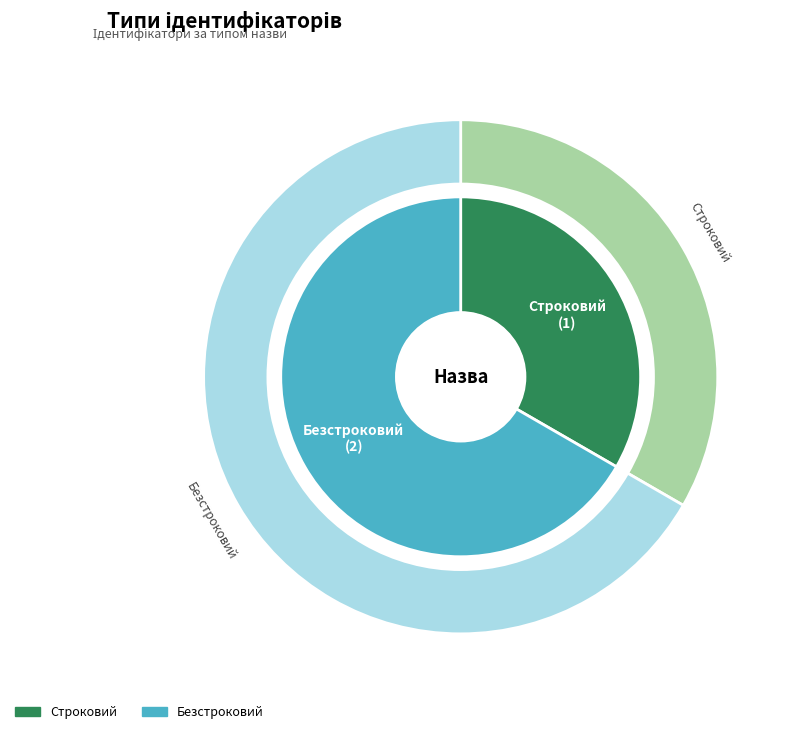

To the nearest percent, what is the combined percentage of Строковий and Безстроковий?

100%